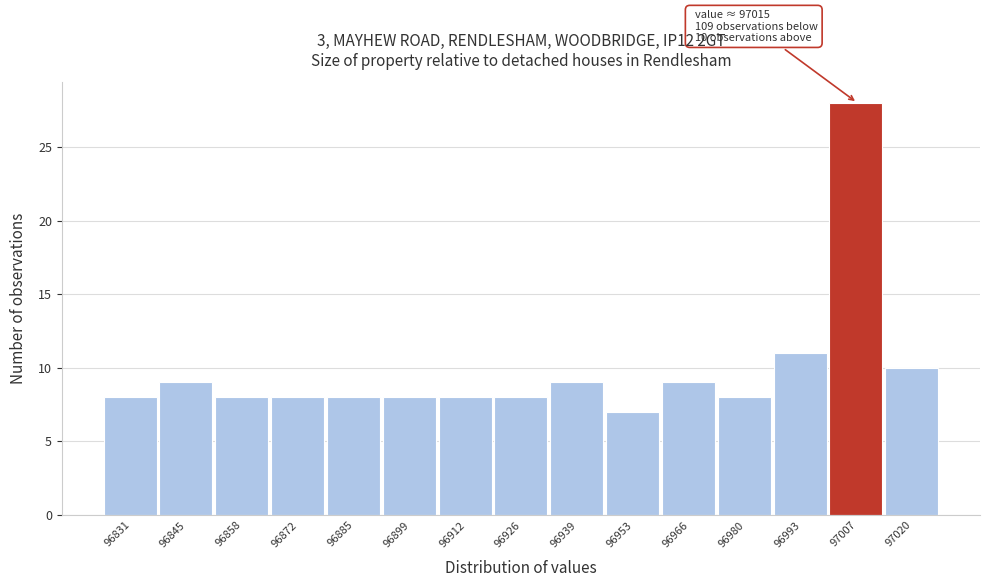

Reading left to right, extract all data points from this chart.

8	9	8	8	8	8	8	8	9	7	9	8	11	28	10